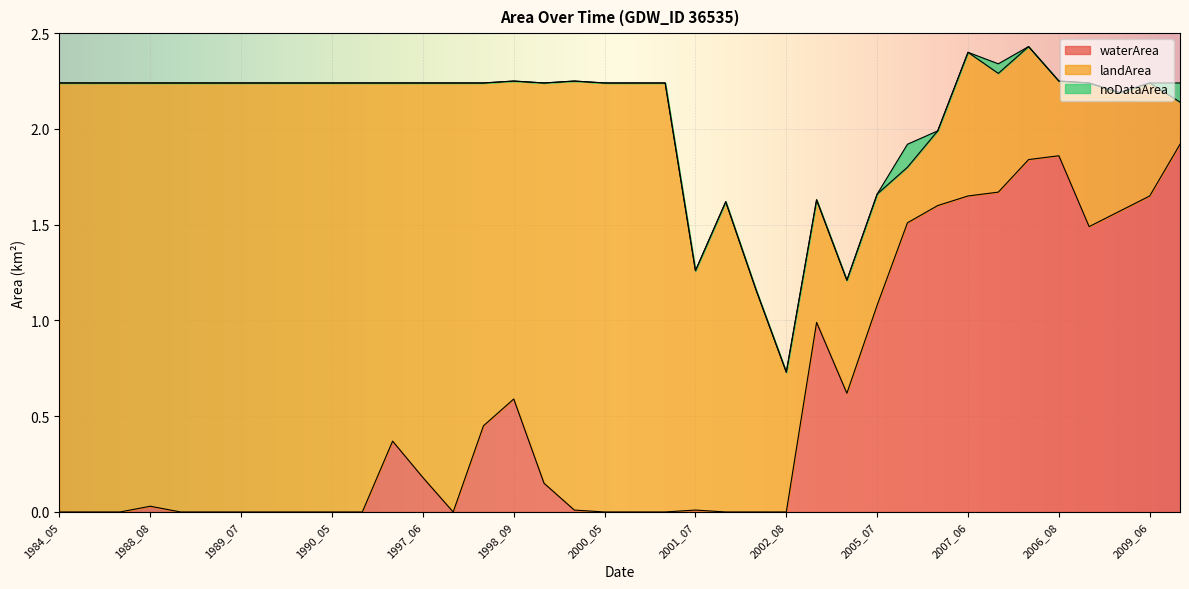

Does the chart display data point markers on the line(s)?

No